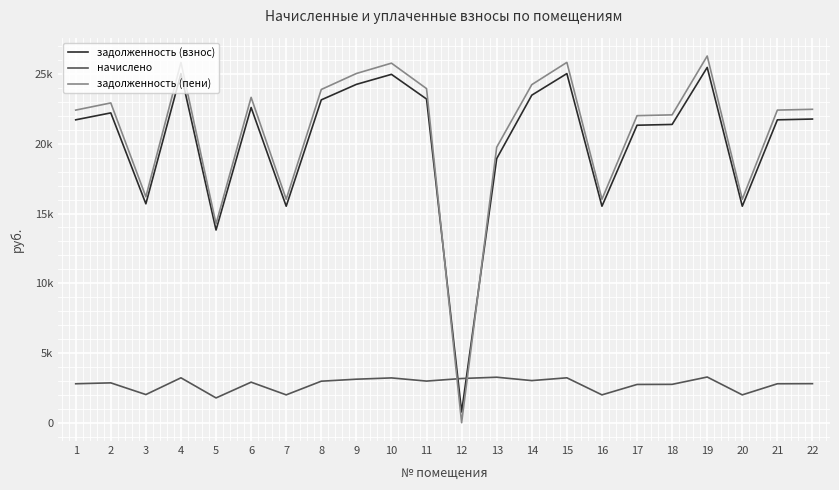

Rank the series by their maximum value, from highest to lowest.

задолженность (пени), задолженность (взнос), начислено